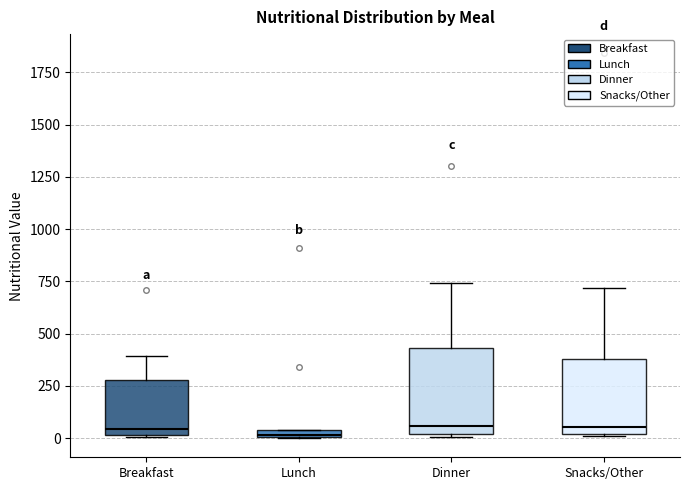

Which box is the tallest, from its lower edge to its upper edge?

Dinner